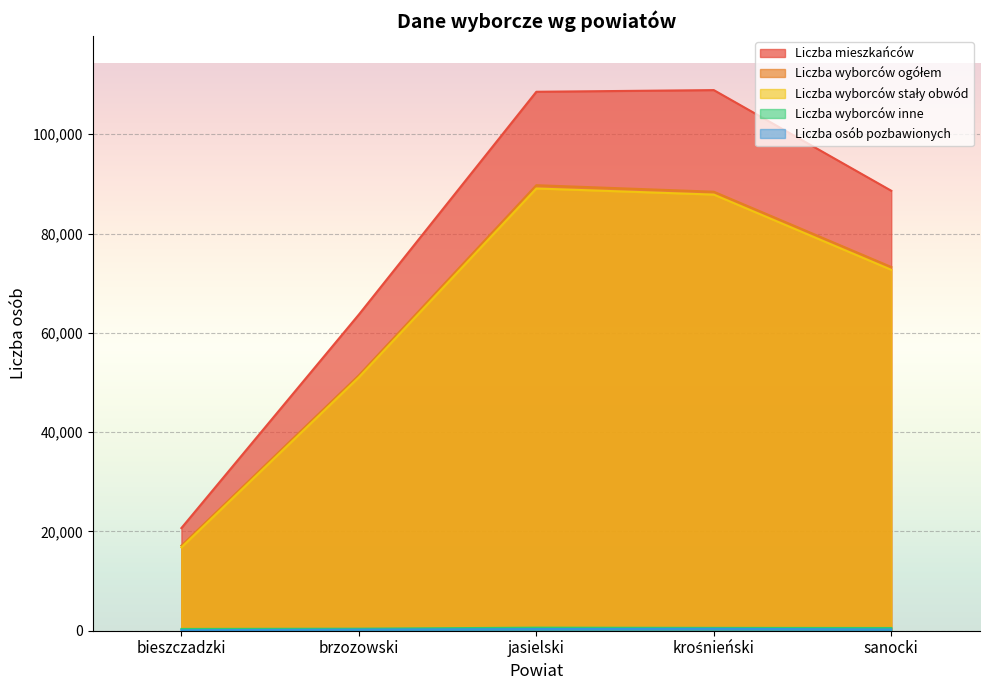

How many series are shown in this chart?

5